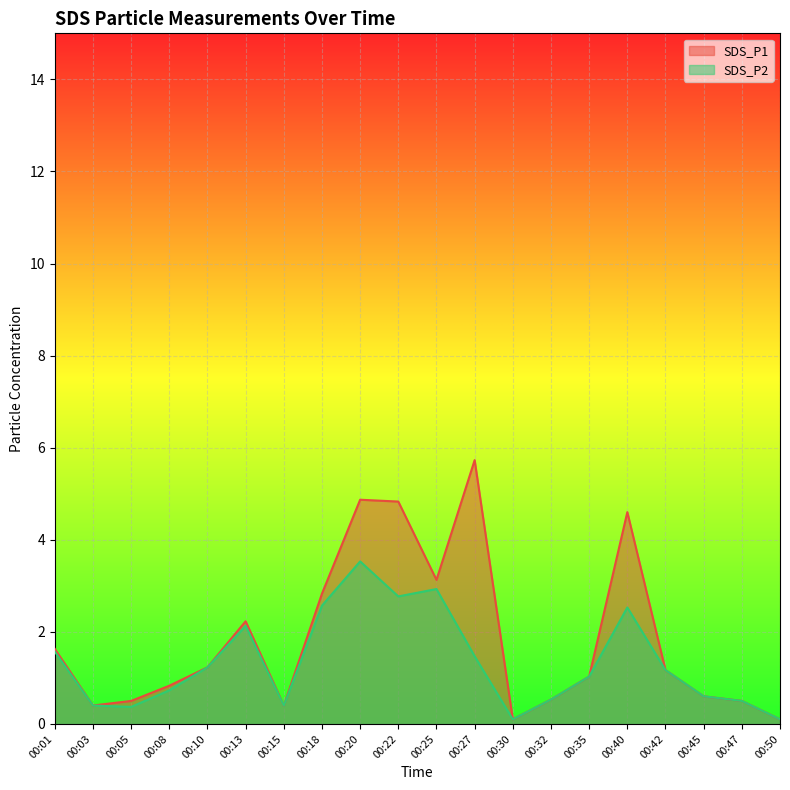

What is the lowest value of the SDS_P1 series?

0.1